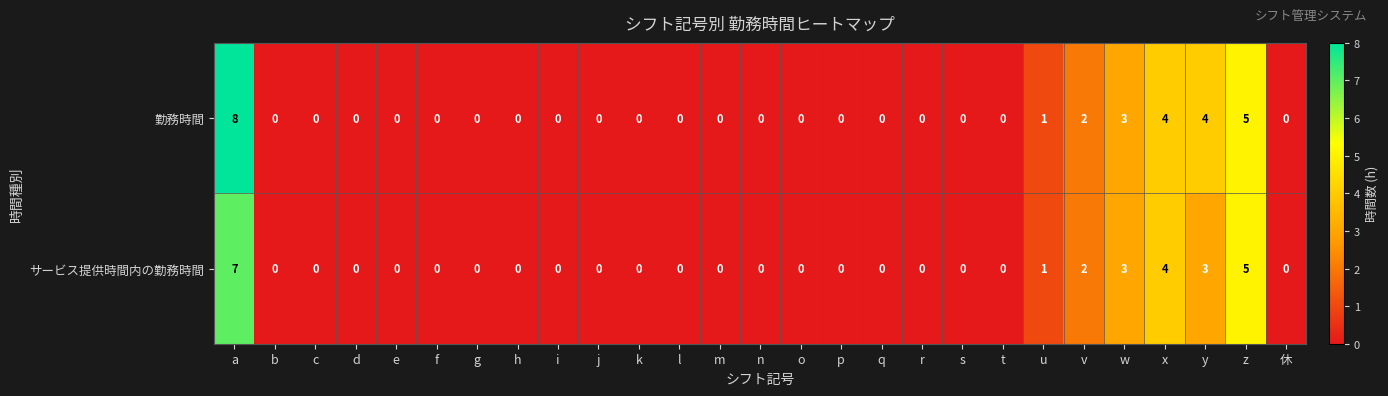

Which series has the widest spread of values?

勤務時間